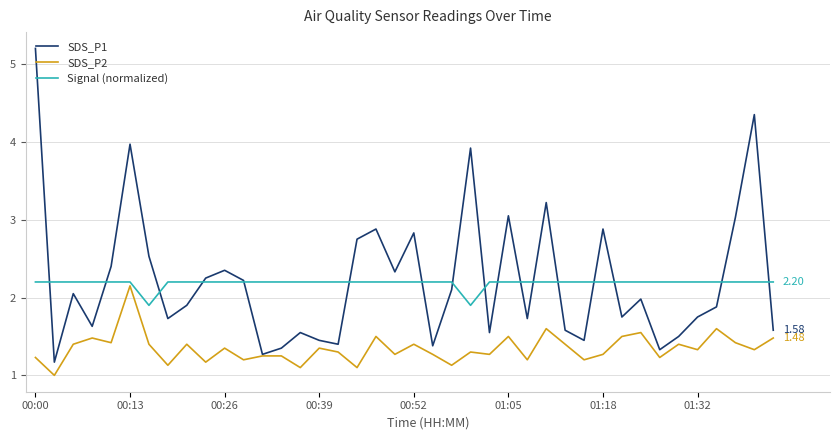

How many lines are shown in the chart?

3